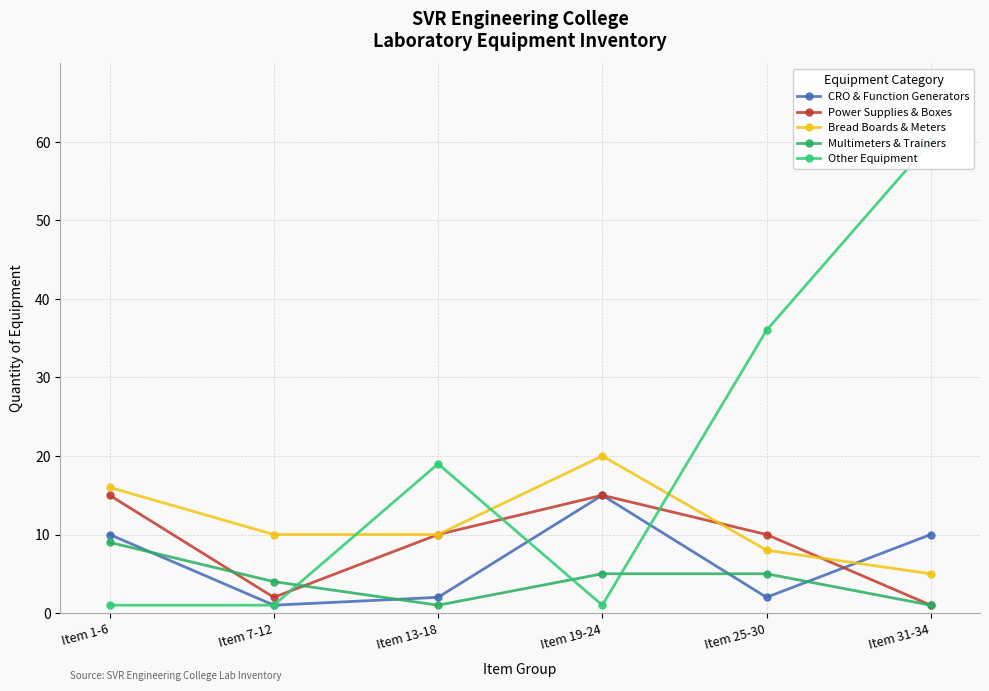

What position from the left is Item 13-18?

3